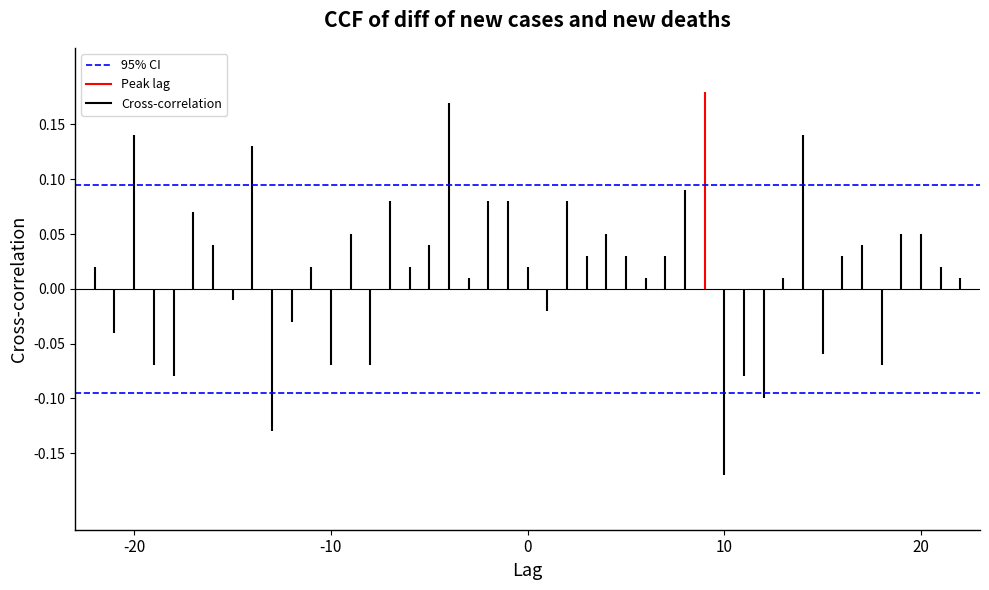

What is the average value of the 95% CI series?

0.1